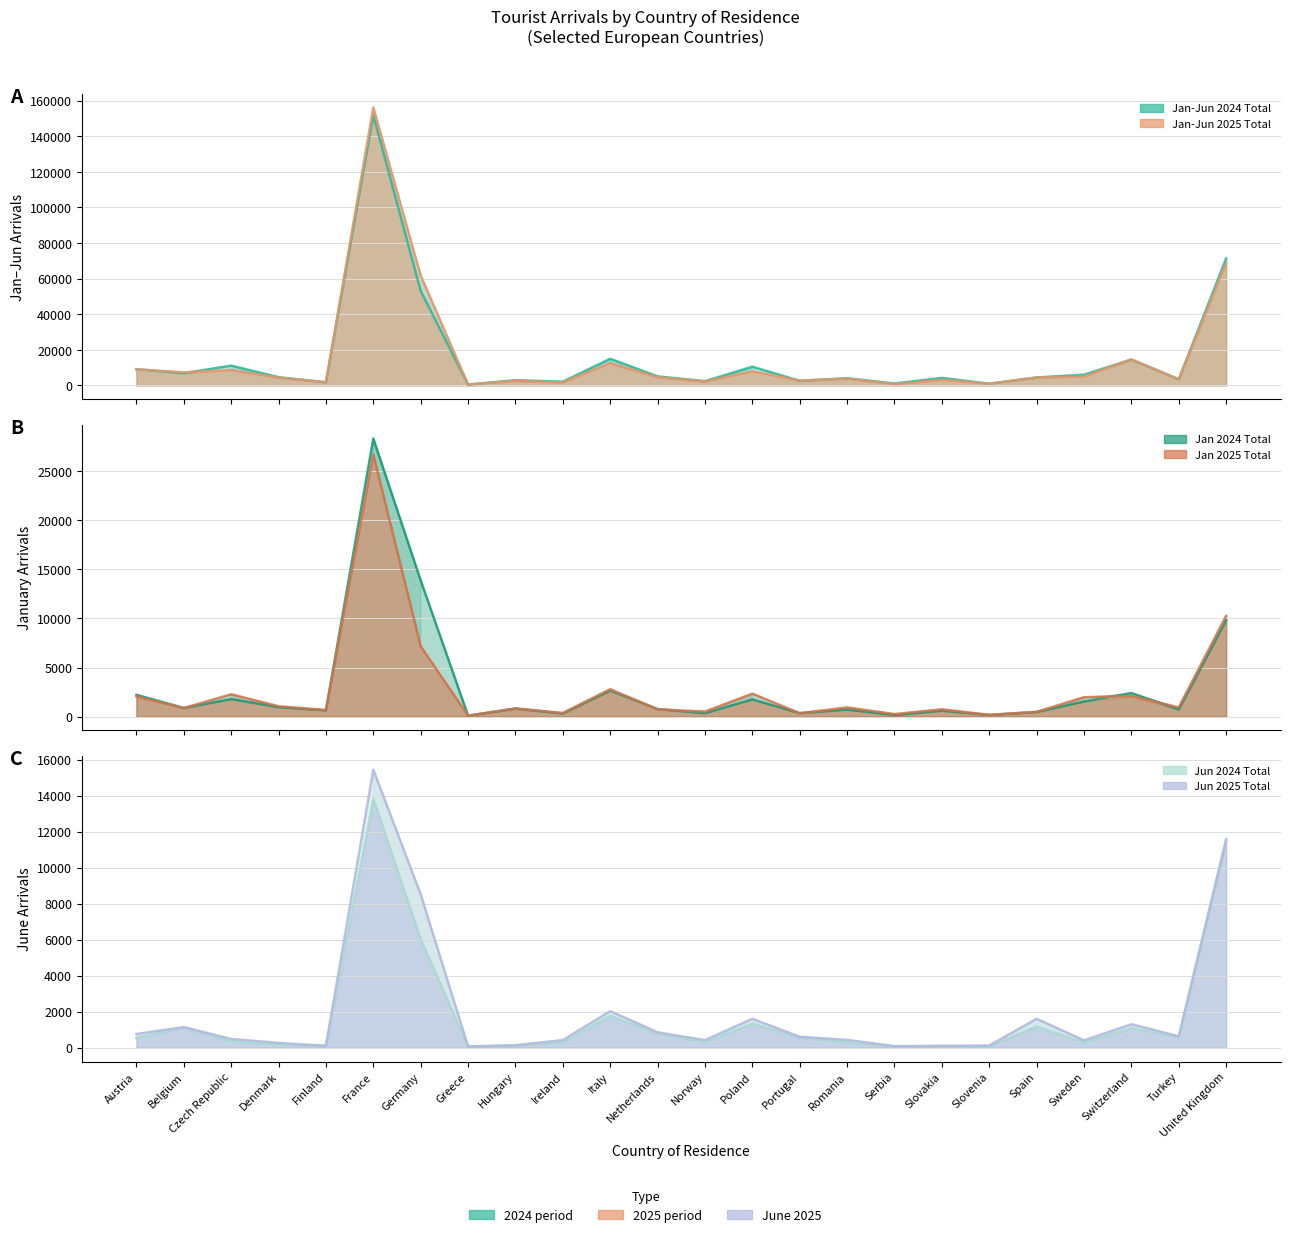

True or false: Jan 2025 Total and Jan-Jun 2024 Total cross at least once.

False